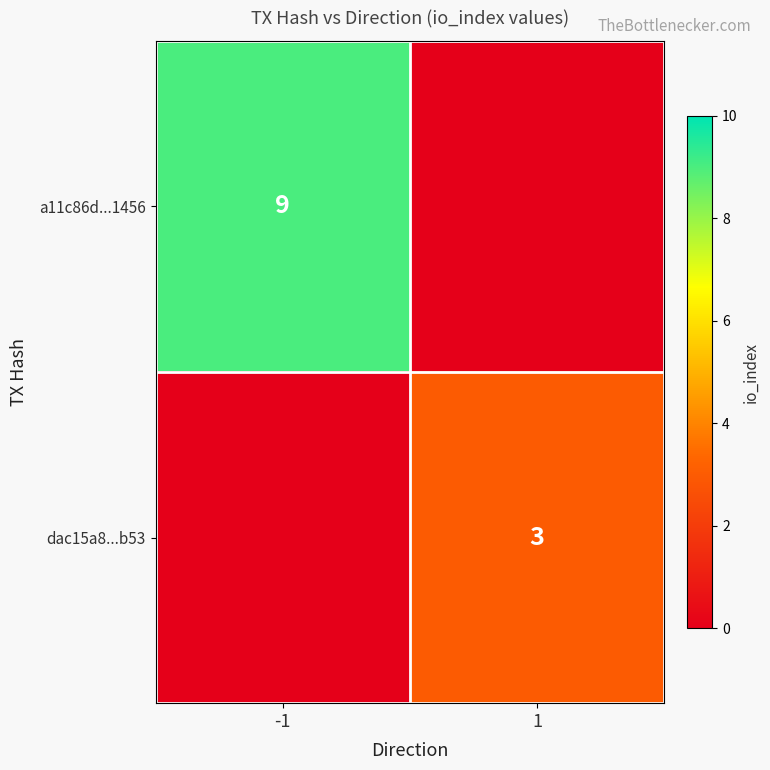

At which category is the sum across all series the highest?

-1